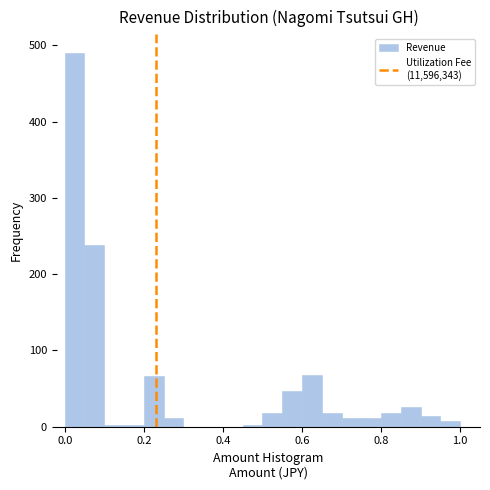

Around what value on the x-axis is the tallest bar? Give the approximate position of its centre, as read against the axis.

0.02